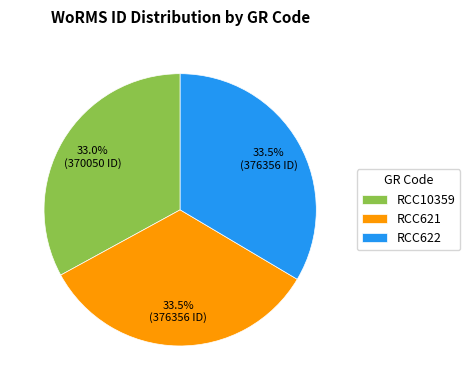

Which category has the smallest portion of the pie?

RCC10359